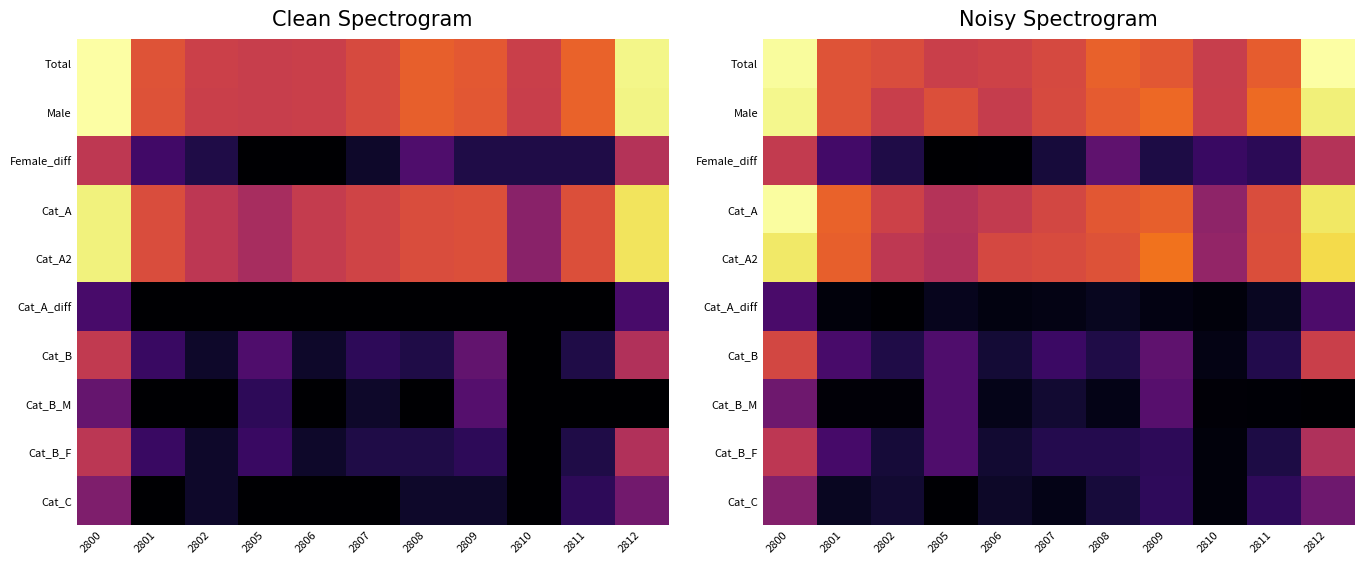

What is the difference between the highest and lowest values at 2808?

5.5